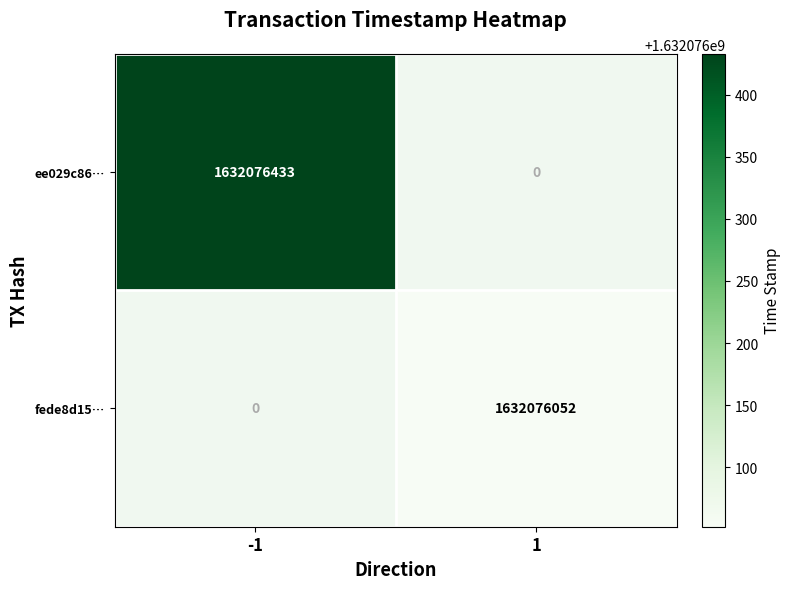

Which series has the largest total across all categories?

ee029c86d285ed3c60aa12f25988fec23045821